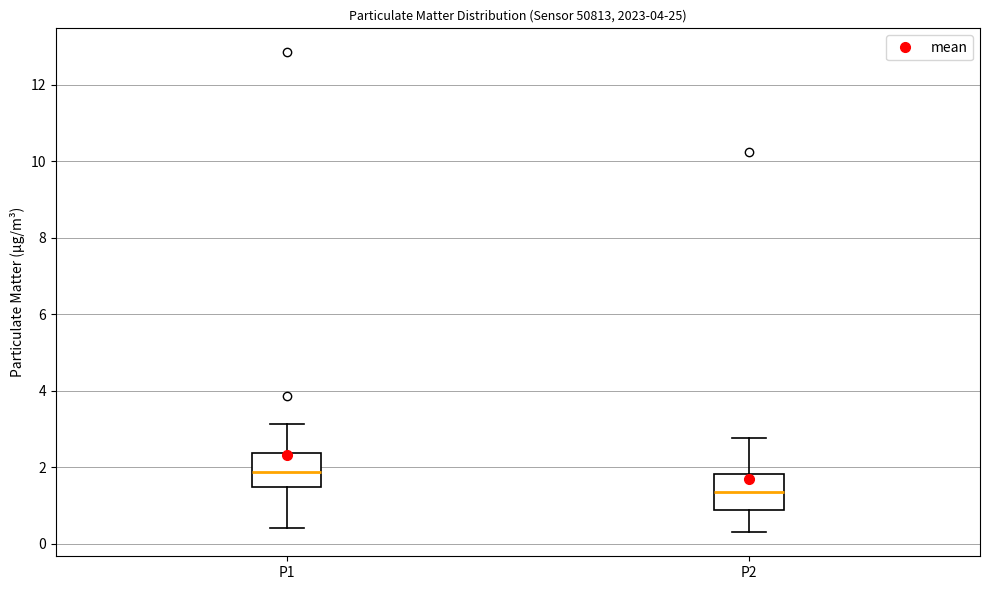

Reading left to right, transcribe this box plot: for each box, give where its median line is, the range the box spans, and where its two whiskers end, as read against the y-axis. The values are not printed on the chart, so give them approximately, as read against the axis.

P1: median 1.8, box 1.4 to 2.4, whiskers 0.4 to 3.2
P2: median 1.4, box 0.8 to 1.8, whiskers 0.4 to 2.8